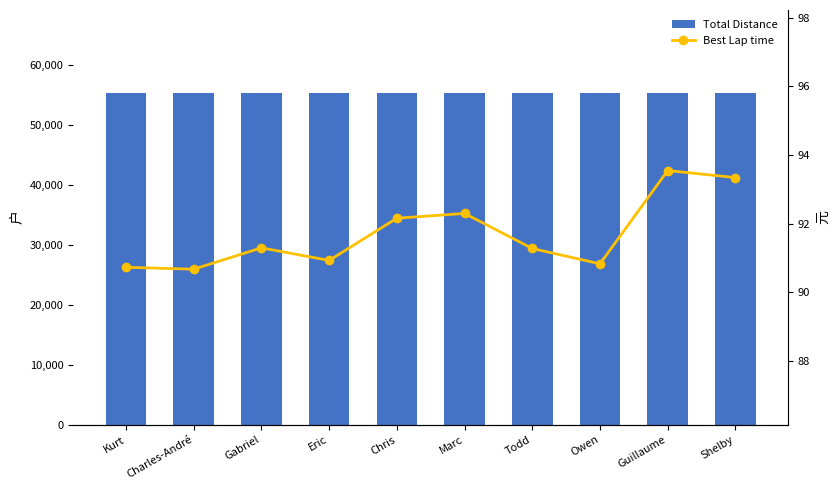

What is the difference between the highest and lowest values at Marc?

55305.7